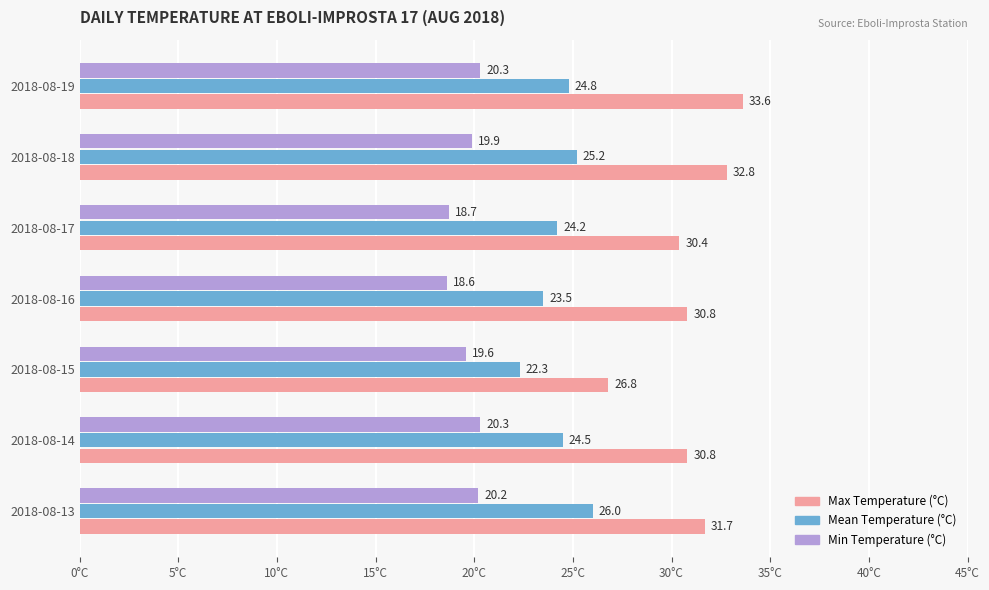

At 2018-08-14, list the series in order from largest to smallest.

Max Temperature (°C), Mean Temperature (°C), Min Temperature (°C)